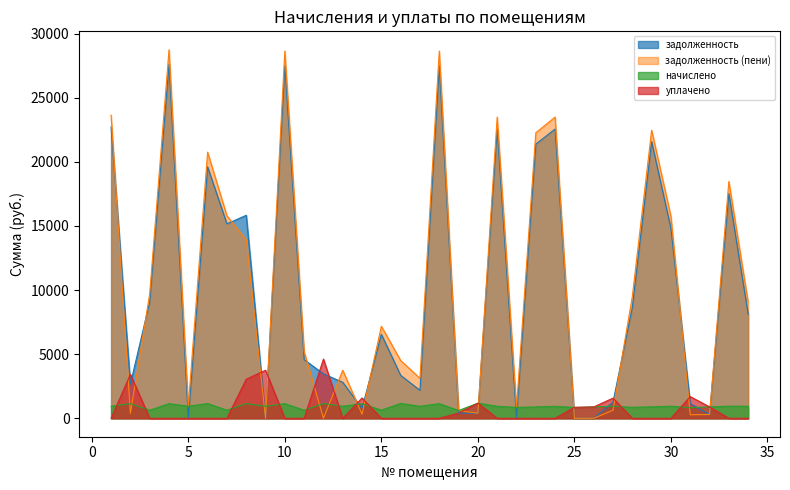

Reading left to right, list all the values displayed in this chart.

задолженность: 22696.3	2666.0	9075.9	27593.5	1.7	19600.9	15162.2	15829.8	5.2	27499.4	4573.5	3463.2	2808.0	758.9	6548.5	3348.7	2179.4	27499.4	403.0	393.9	22555.1	0.0	21378.0	22555.1	0.8	0.4	1258.4	8643.9	21566.4	14804.6	1142.4	295.8	17523.6	8115.5
задолженность (пени): 23636.2	380.9	9703.8	28736.2	941.6	20751.4	15790.1	13927.4	0.0	28638.2	5201.4	1.1	3744.0	313.7	7178.3	4509.0	3113.5	28638.2	604.5	393.9	23489.1	831.0	22263.3	23489.1	0.0	0.7	629.2	9501.9	22459.5	15748.4	275.6	295.8	18469.3	9053.4
начислено: 939.9	1142.7	627.9	1142.7	939.9	1150.5	627.9	1146.6	936.0	1138.8	627.9	1154.4	936.0	1138.8	629.9	1160.2	934.0	1138.8	604.5	1181.7	934.0	848.2	885.3	934.0	848.2	885.3	943.8	858.0	893.1	943.8	826.8	887.2	945.8	938.0
уплачено: 0.0	3427.8	0.0	0.0	0.0	0.0	0.0	3049.0	3743.9	0.0	0.0	4616.5	0.0	1584.0	0.0	0.0	0.0	0.0	403.0	1181.7	0.0	0.0	0.0	0.0	849.0	885.0	1573.0	0.0	0.0	0.0	1693.6	887.2	0.0	0.0